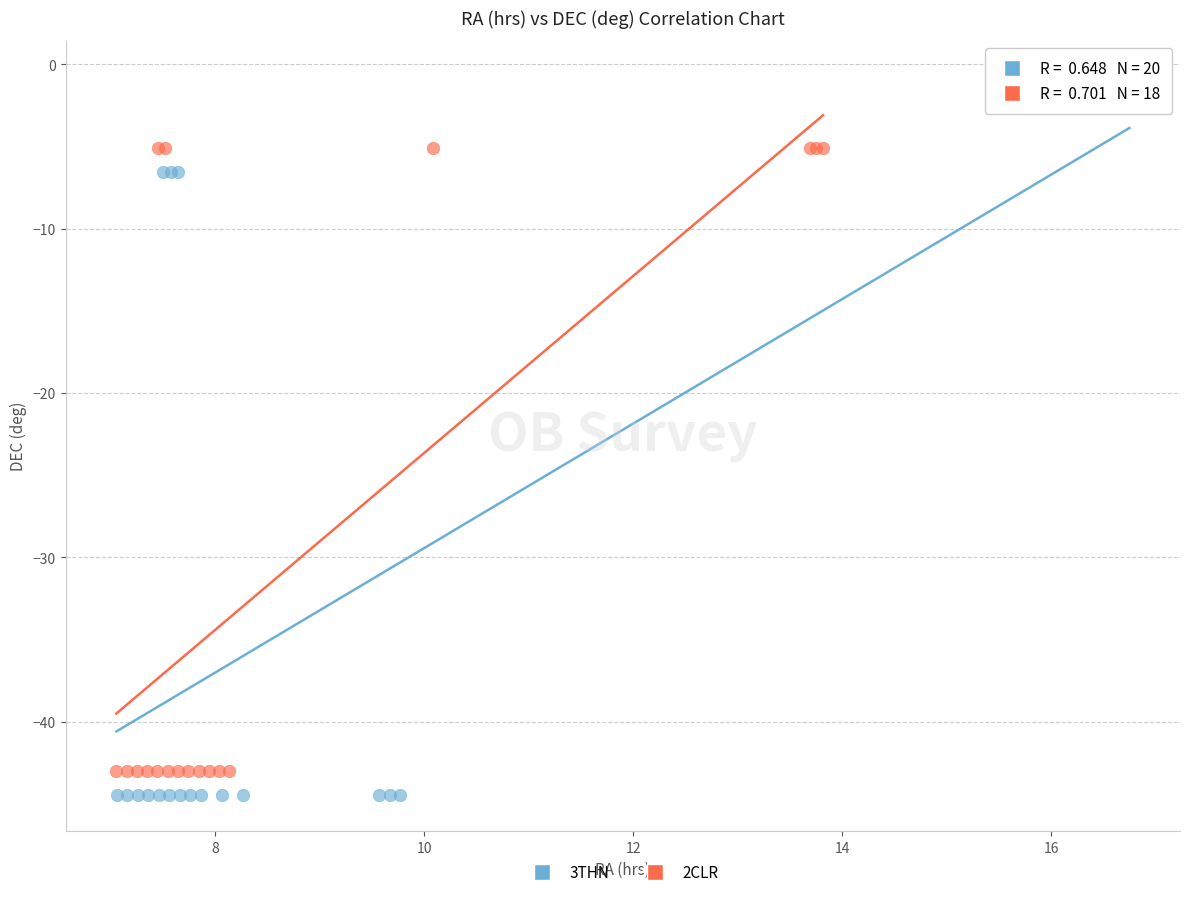

Which series has the widest spread of Y values?

3THN